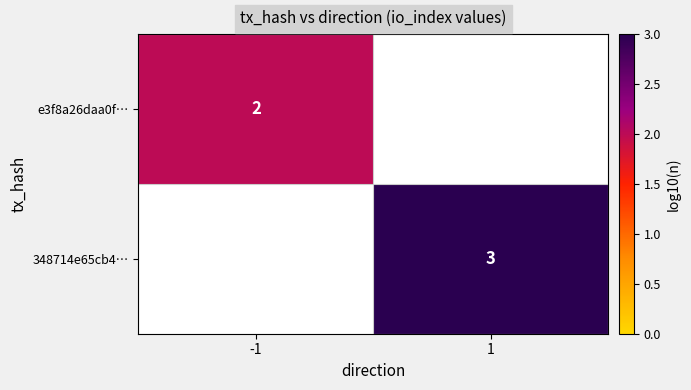

Which category has the highest value across all series?

1